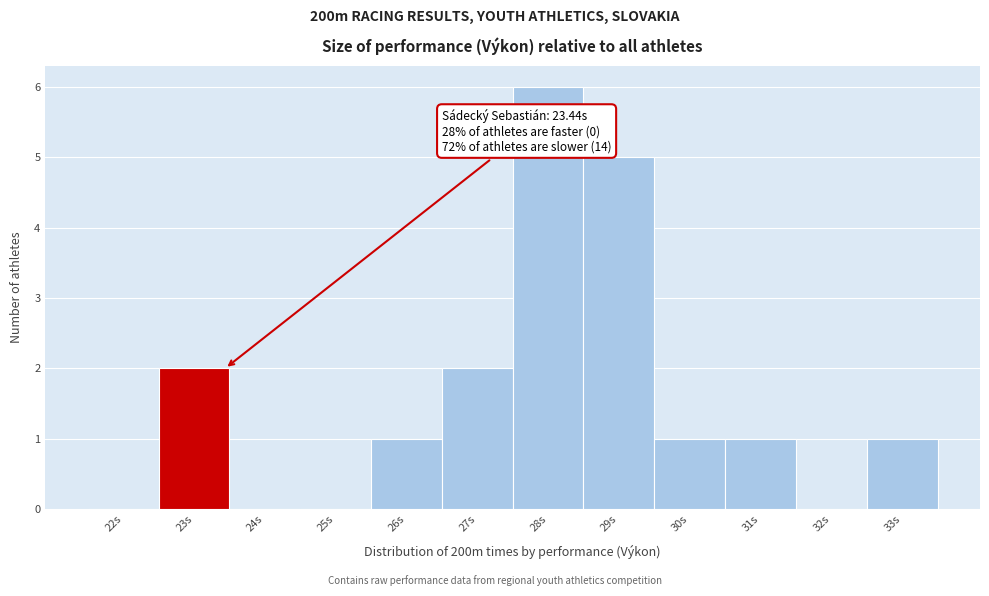

Reading left to right, extract all data points from this chart.

22s=0	23s=2	24s=0	25s=0	26s=1	27s=2	28s=6	29s=5	30s=1	31s=1	32s=0	33s=1